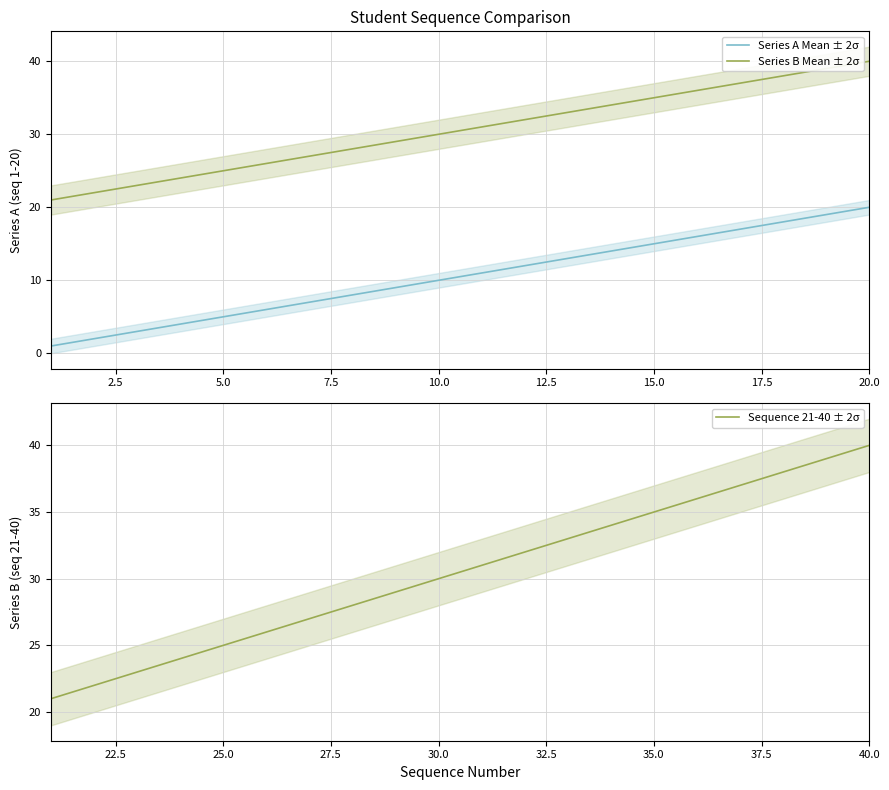

At which label does Sequence 21-40 ± 2σ reach its peak?

40.0